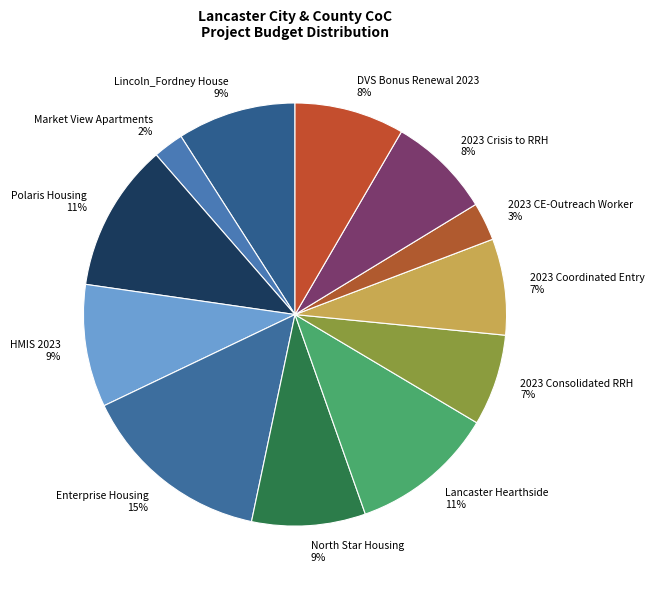

Is it true that DVS Bonus Renewal 2023 is 8% of the pie?

True